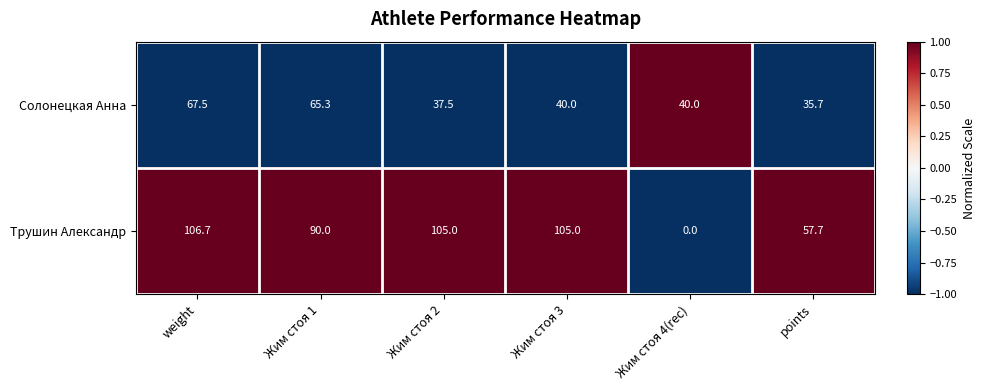

Which series has the largest range (max minus min)?

Трушин Александр